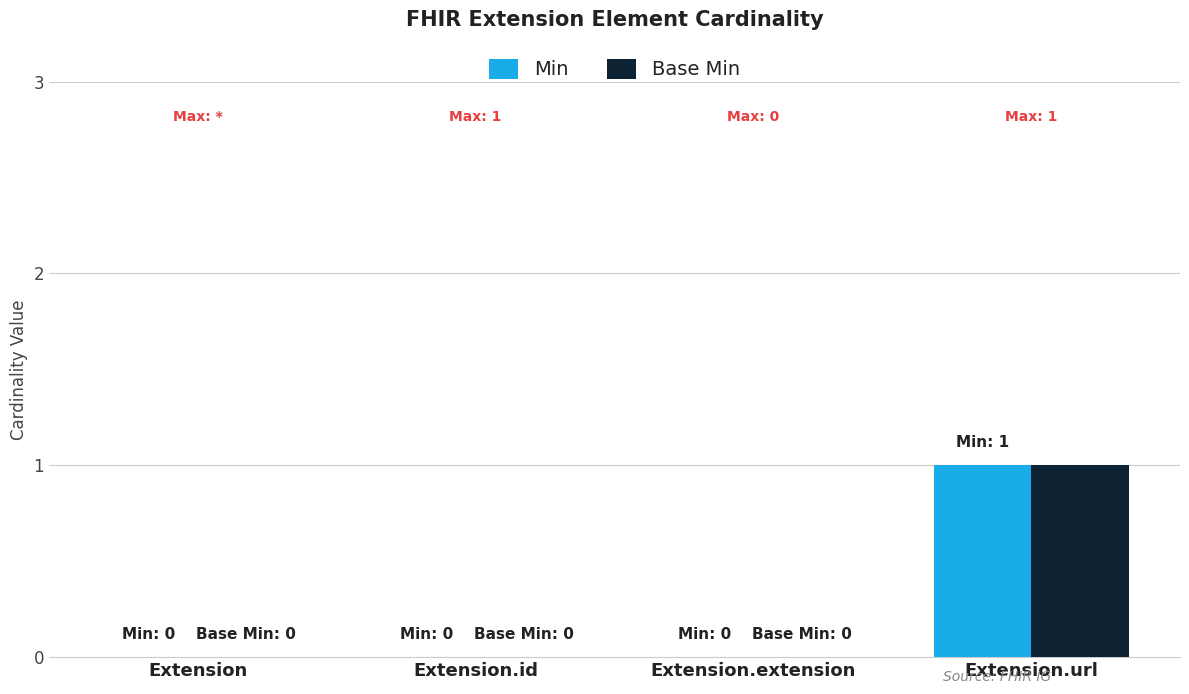

Reading right to left, what are all the values shown in this chart?

Min: 1	0	0	0
Base Min: 1	0	0	0